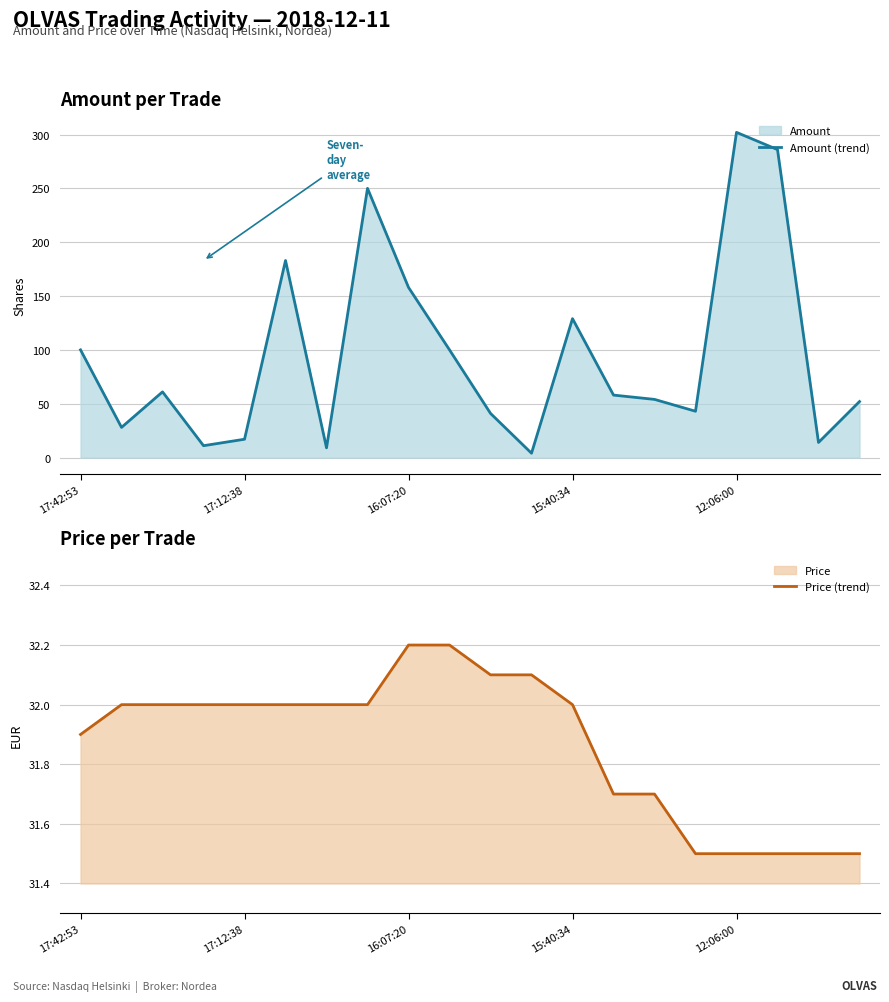

Does the chart have visible grid lines?

Yes